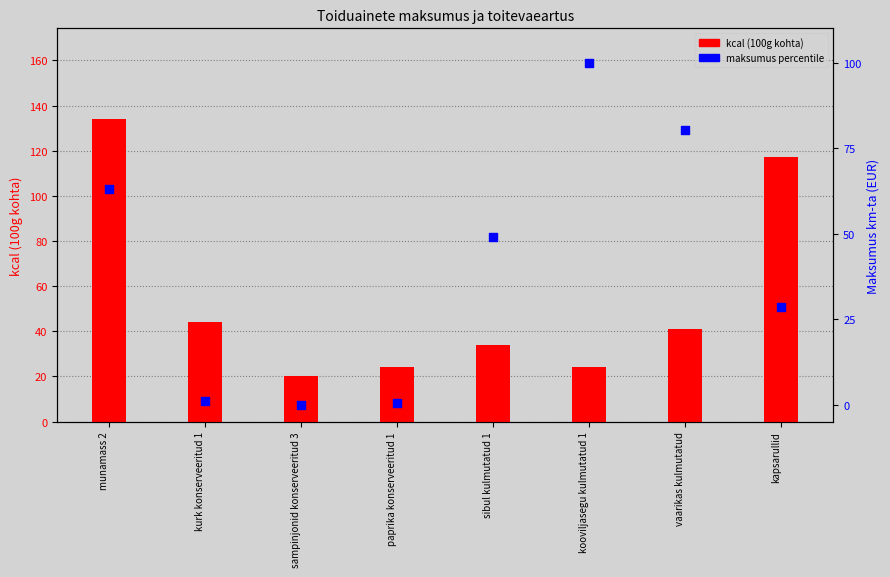

Is the value of maksumus percentile at munamass 2 greater than the value of kcal (100g kohta) at paprika konserveeritud 1?

Yes